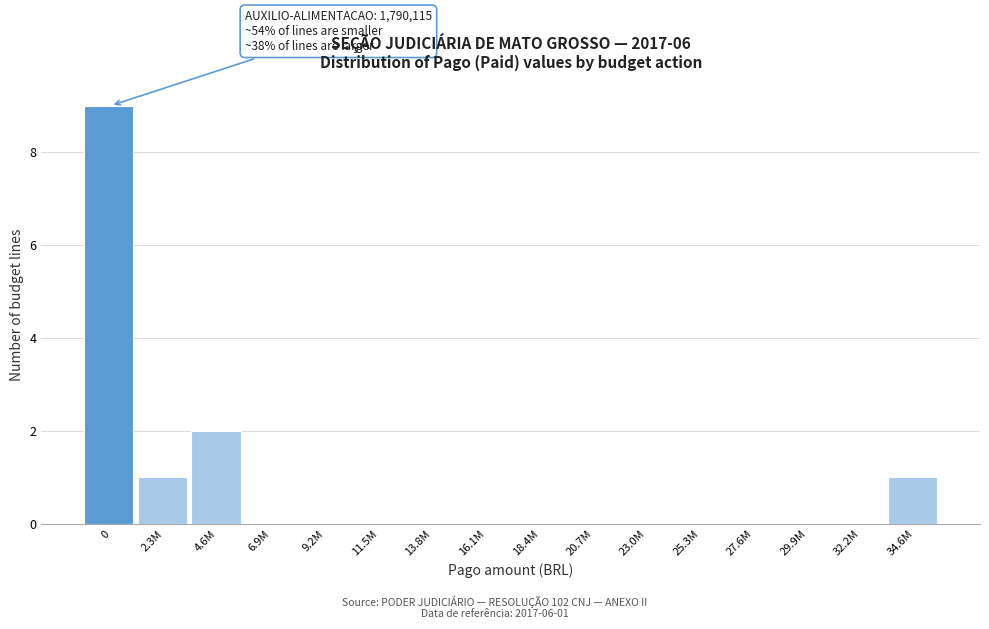

Reading left to right, list all the values displayed in this chart.

0=9	2.3M=1	4.6M=2	6.9M=0	9.2M=0	11.5M=0	13.8M=0	16.1M=0	18.4M=0	20.7M=0	23.0M=0	25.3M=0	27.6M=0	29.9M=0	32.2M=0	34.6M=1